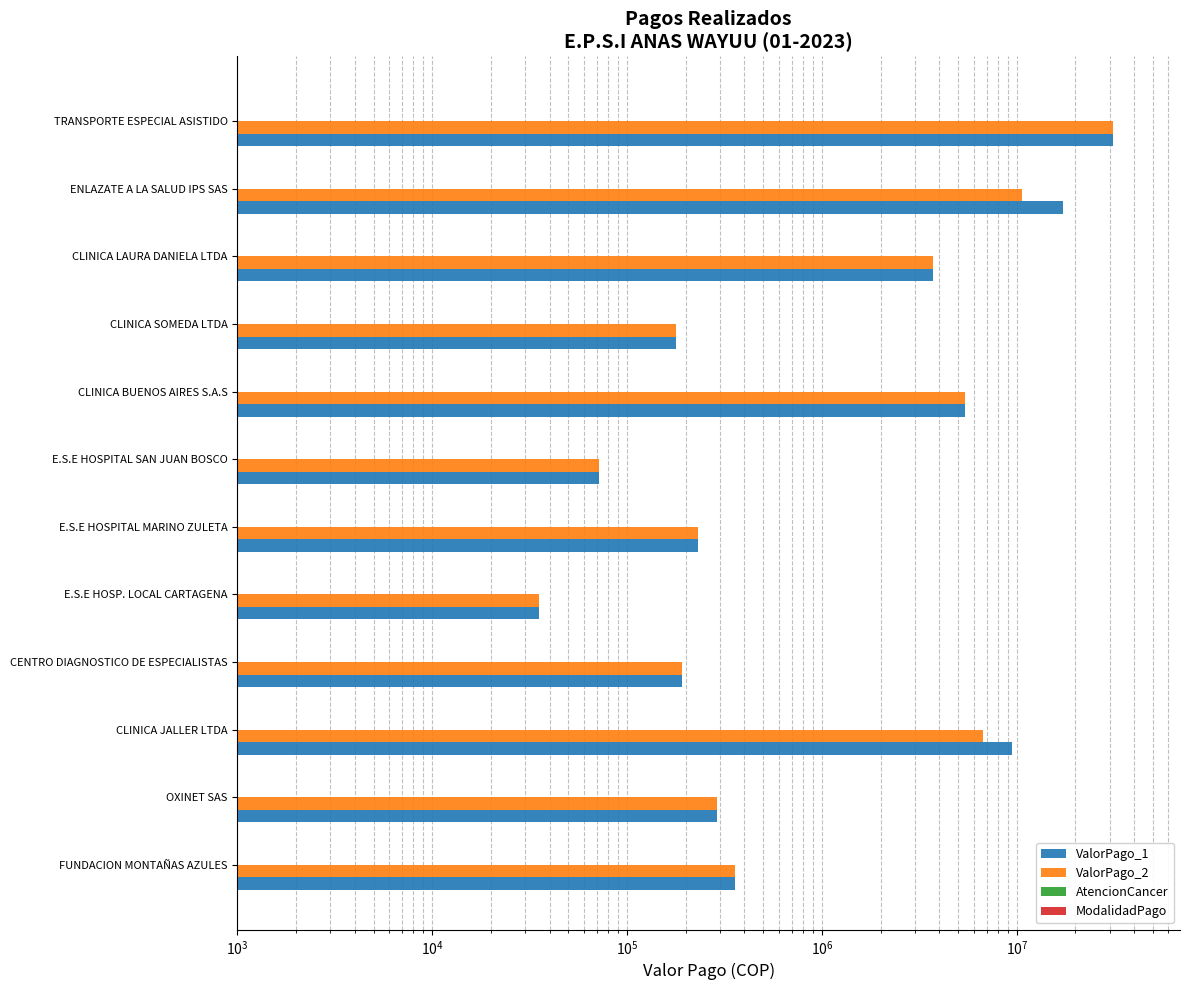

Which series has the largest total across all categories?

ValorPago_1